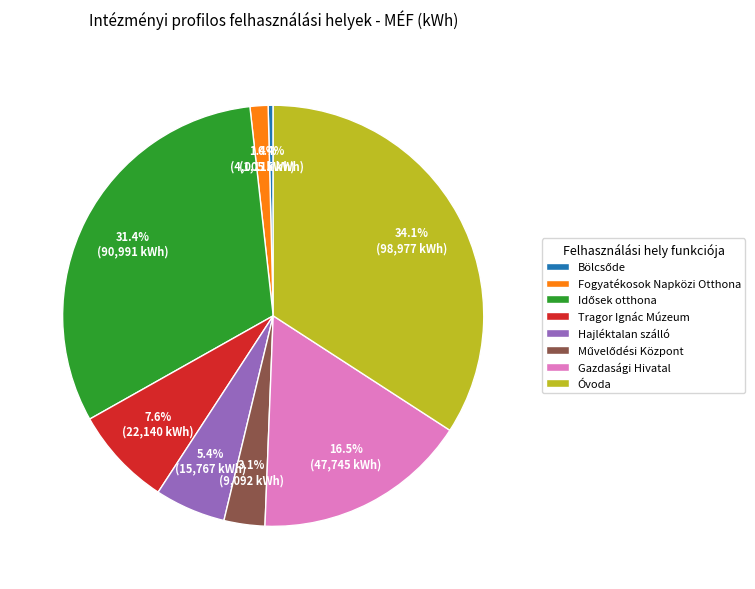

To the nearest percent, what is the average slice percentage?

12%